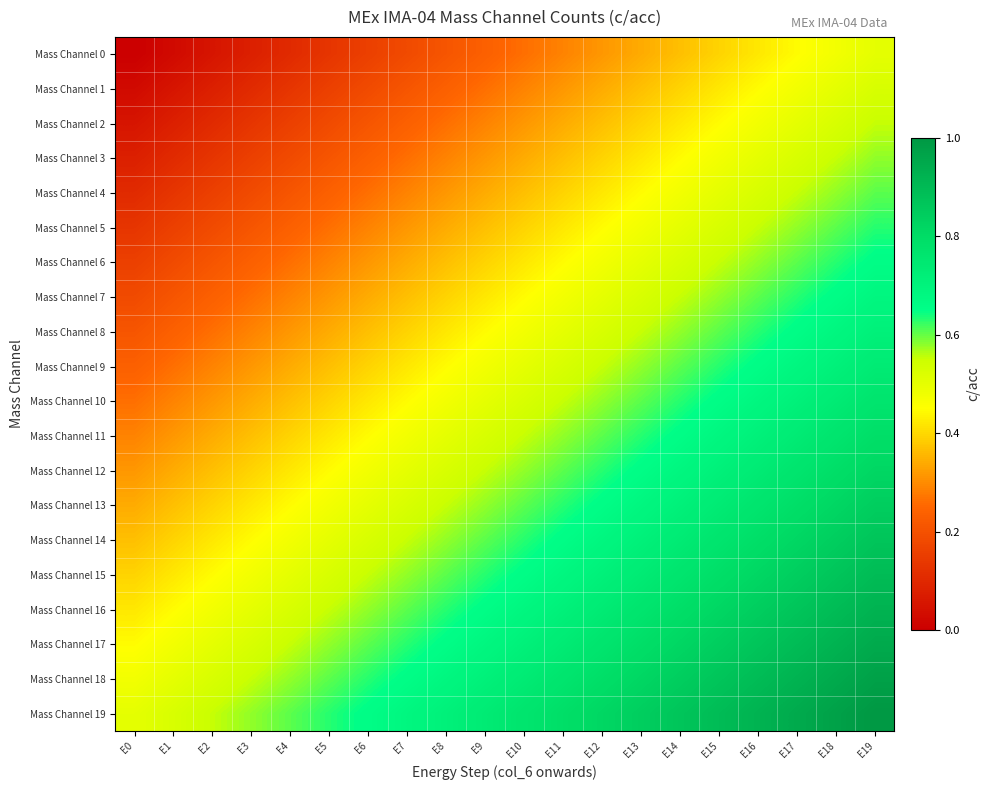

What is the greatest value displayed?

1.0